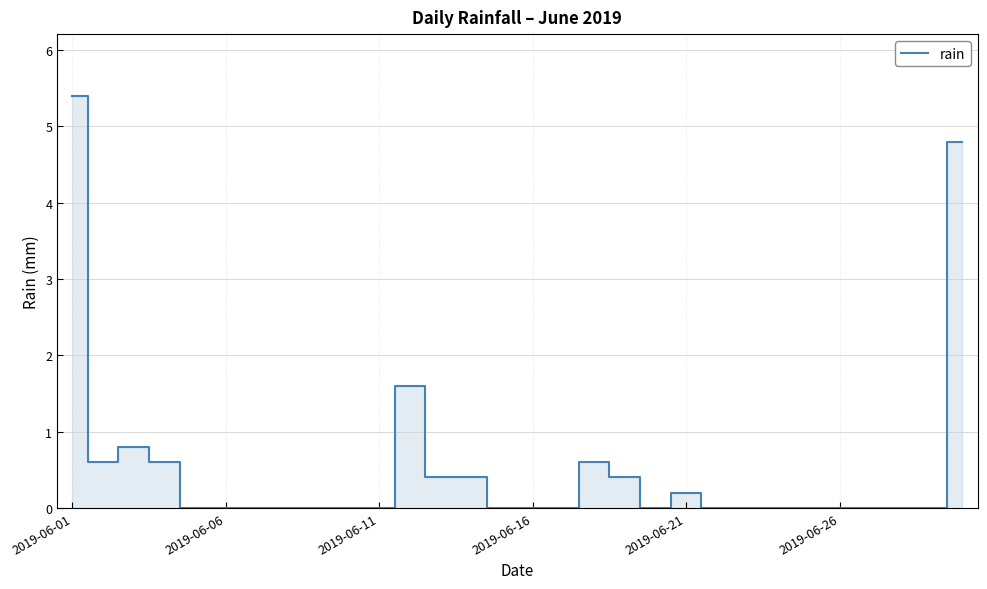

What is the difference between the maximum and minimum values?

5.4